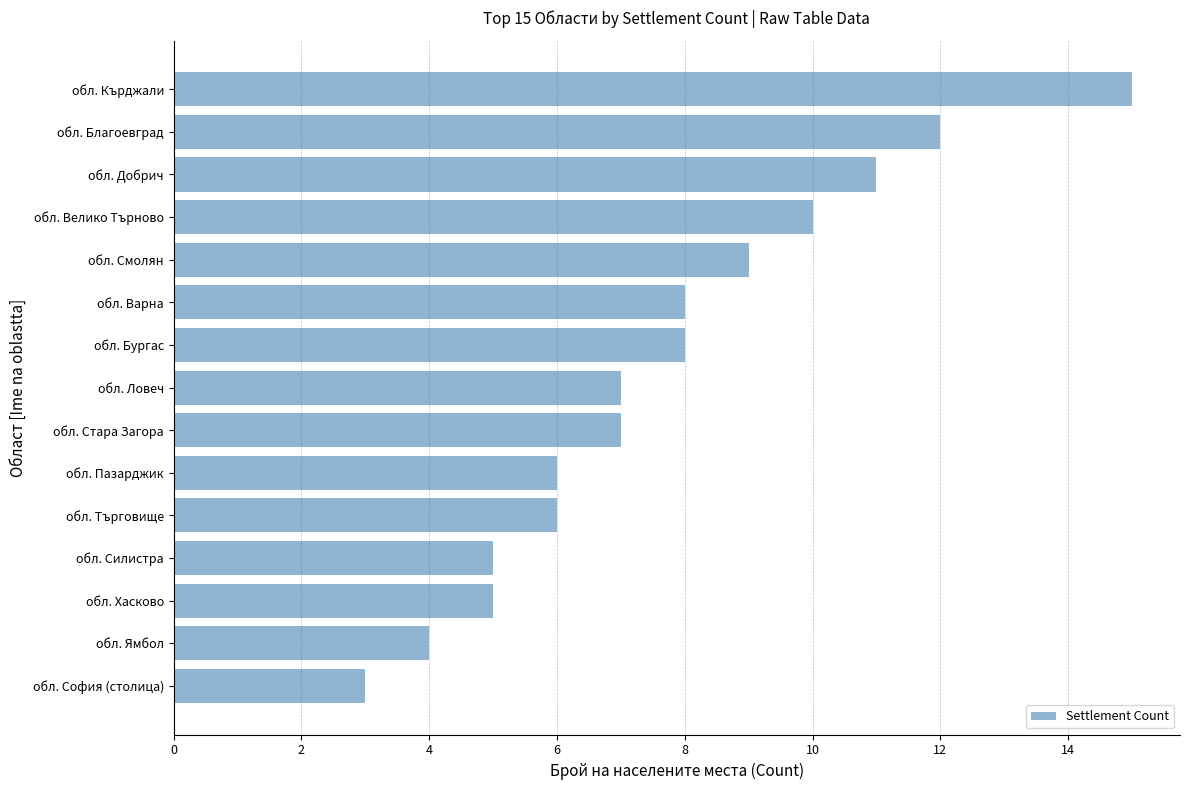

What is the label of the 5th bar from the top?

обл. Смолян